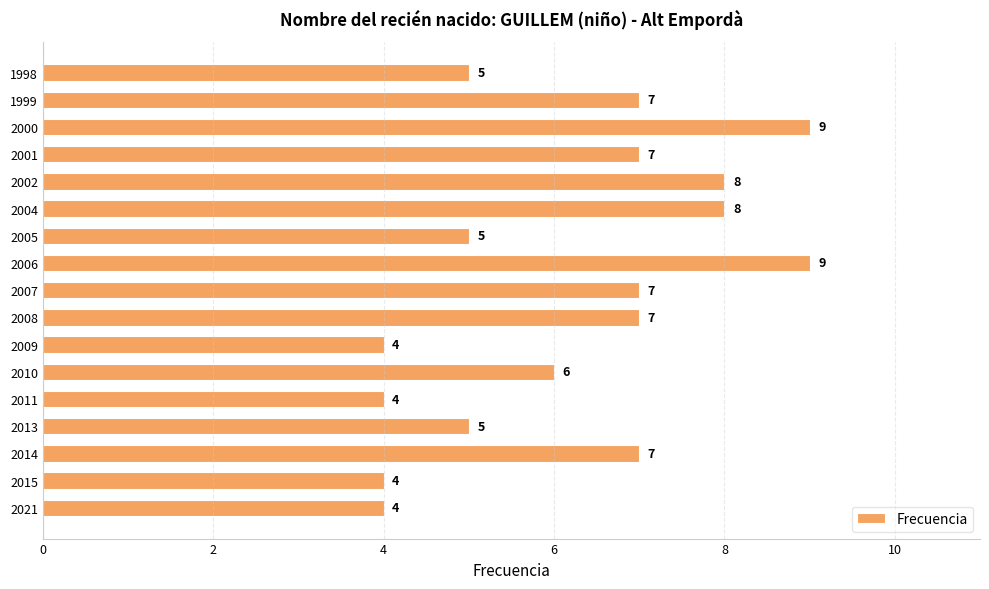

How many values are between 5 and 7?

9